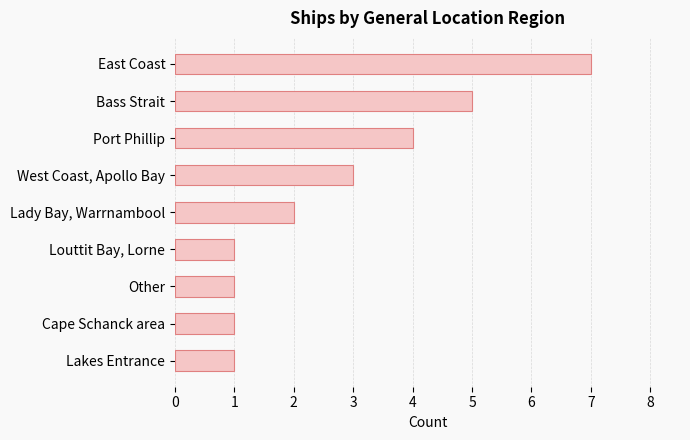

Reading top to bottom, what are all the values shown in this chart?

7	5	4	3	2	1	1	1	1